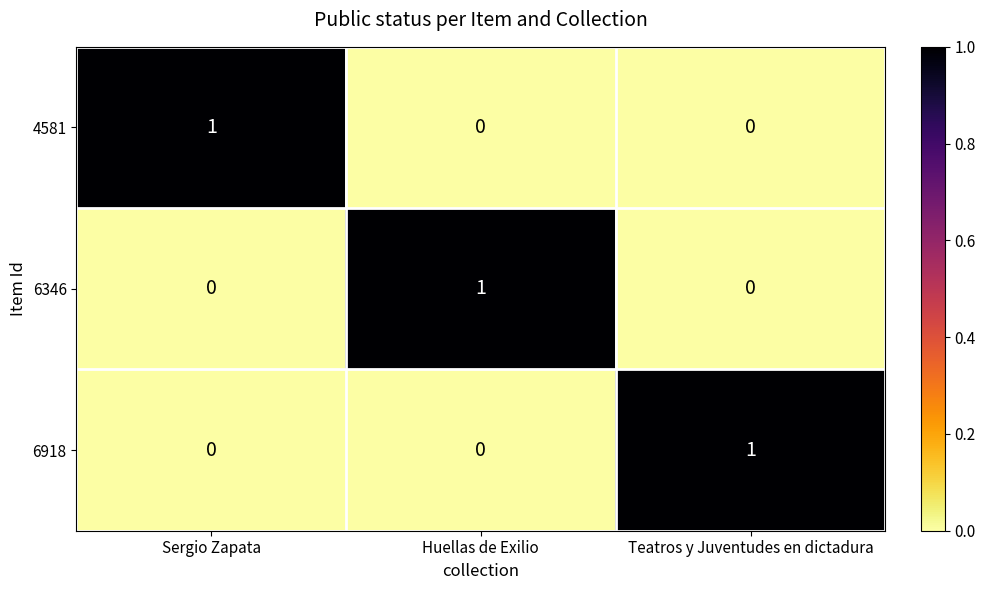

The 4581 series shows 0 at Sergio Zapata. True or false?

False